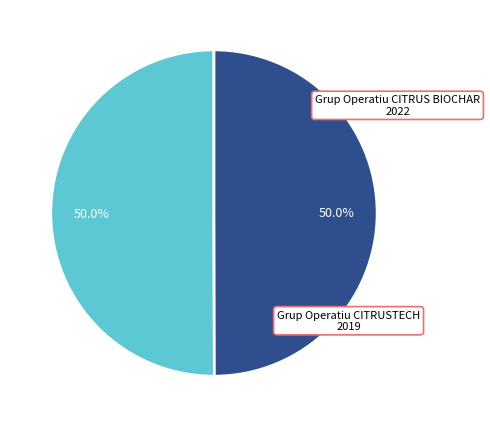

How many segments does this pie chart have?

2